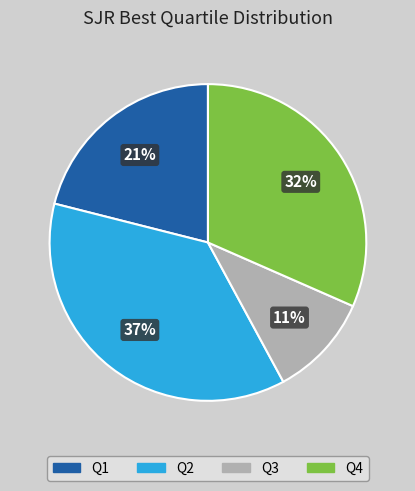

How many slices are in this pie chart?

4